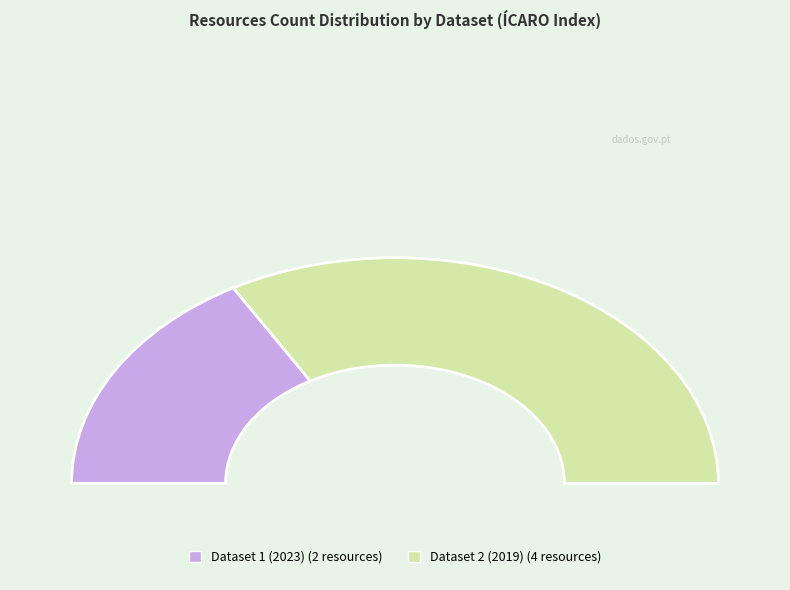

How many segments does this pie chart have?

2